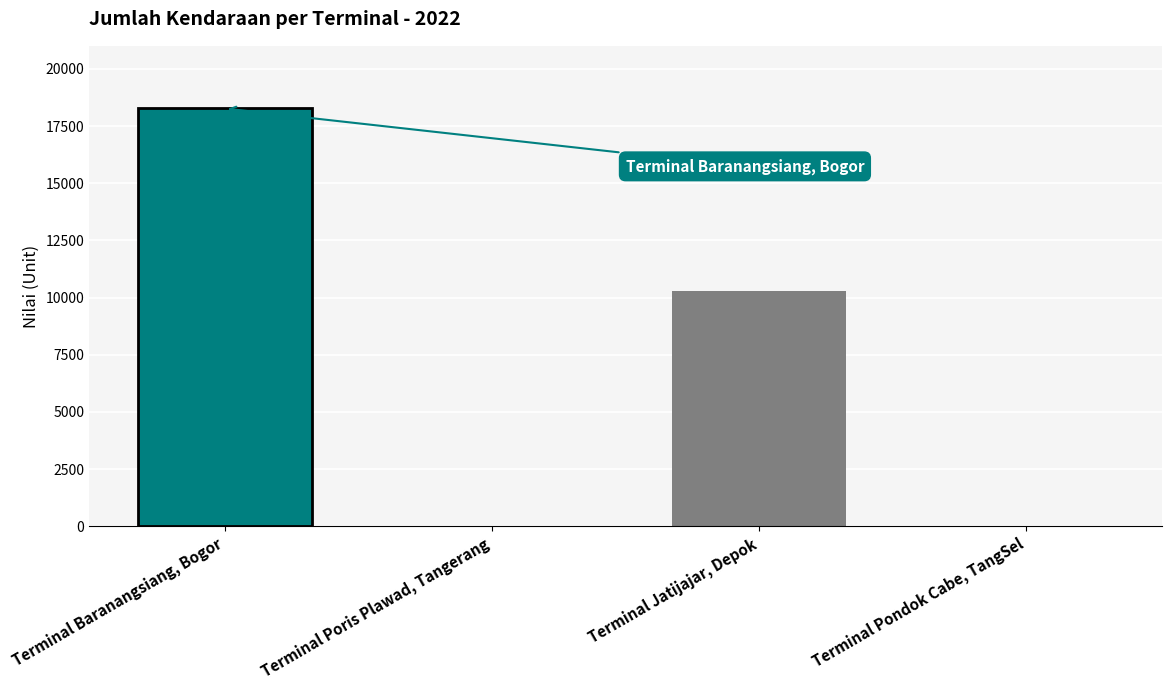

Between Terminal Baranangsiang, Bogor and Terminal Poris Plawad, Tangerang, which is larger?

Terminal Baranangsiang, Bogor